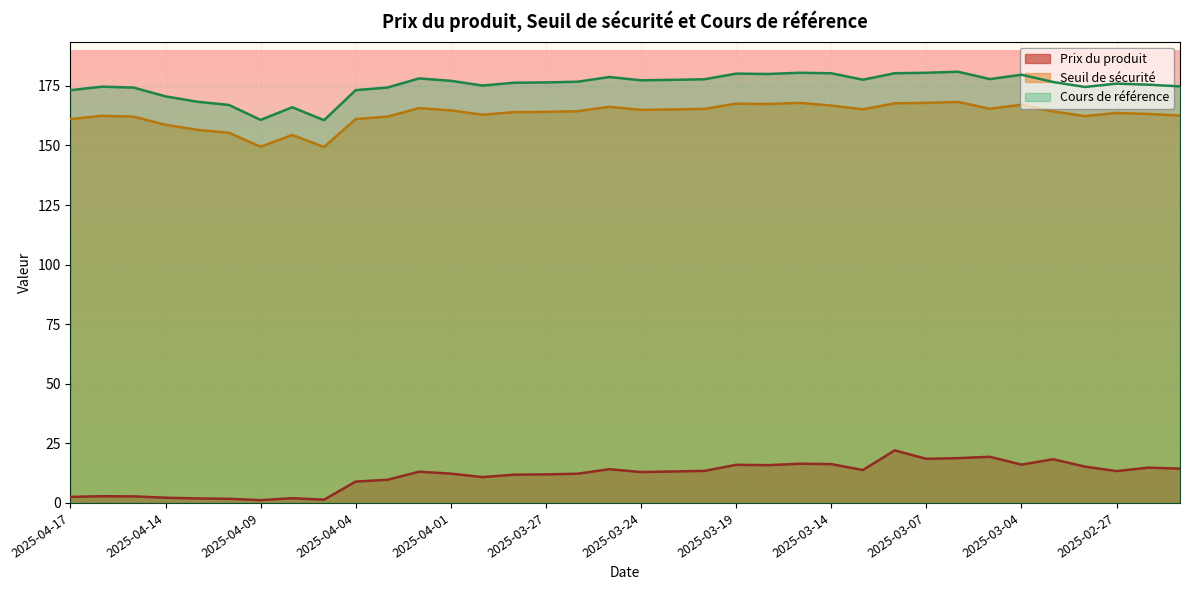

The Cours de référence series shows 176.3 at 2025-03-28. True or false?

True